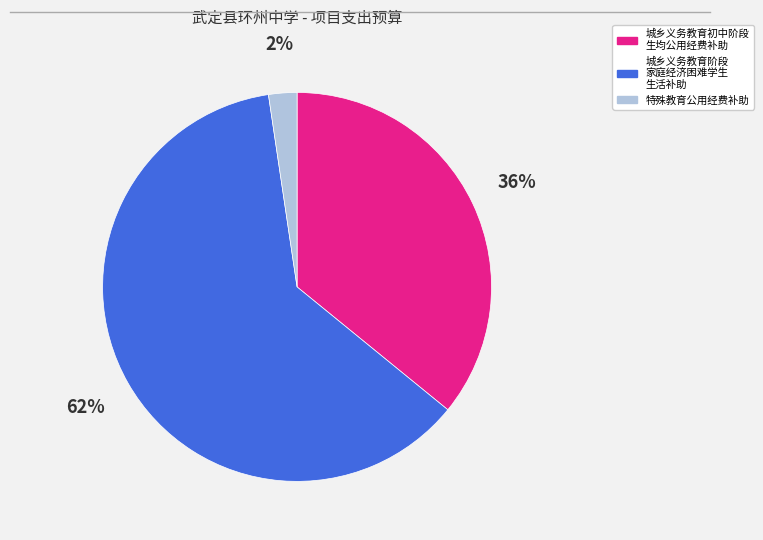

Does any single category account for the majority?

Yes